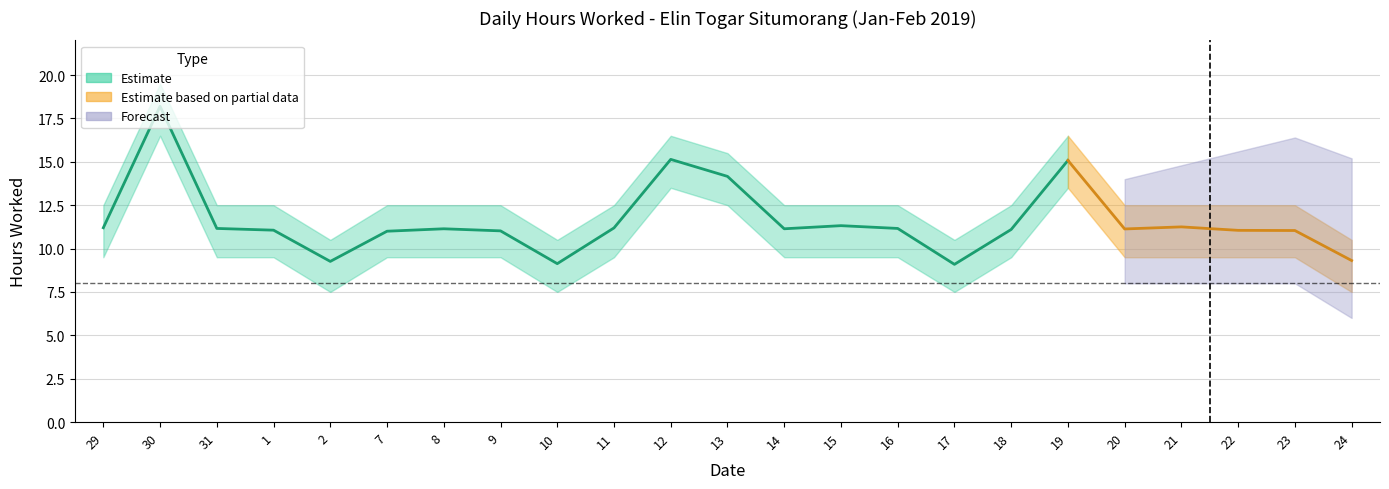

What is the difference between the maximum and minimum values in the Lower Band series?

9.0